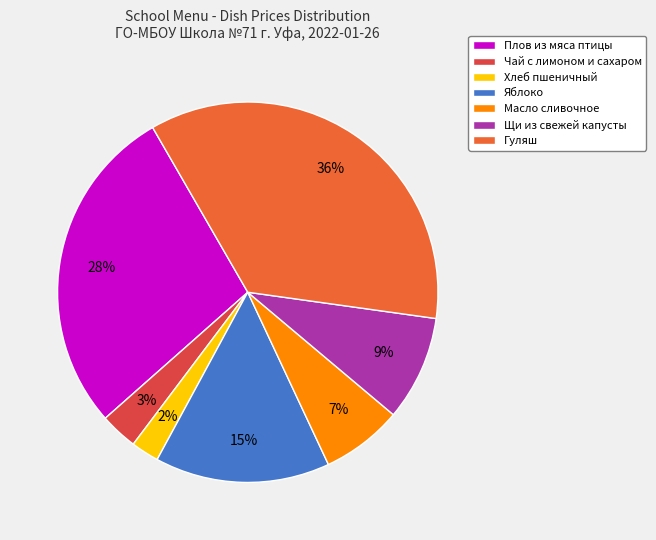

Which category has the smallest portion of the pie?

Хлеб пшеничный